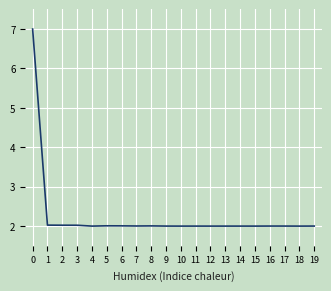

True or false: there are more than 1 points higher than both neighbors.

True